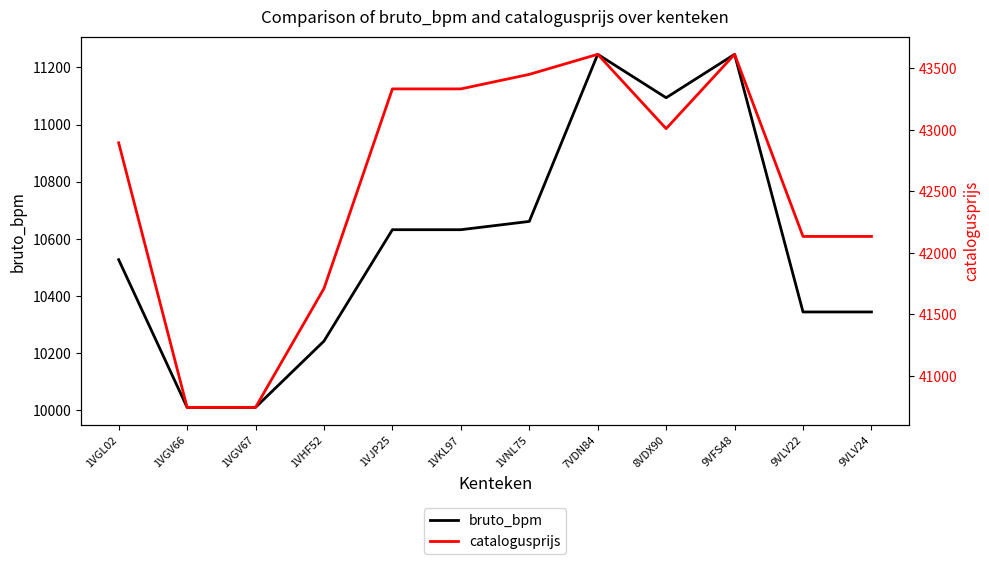

How many data points in bruto_bpm are above 10632?

4